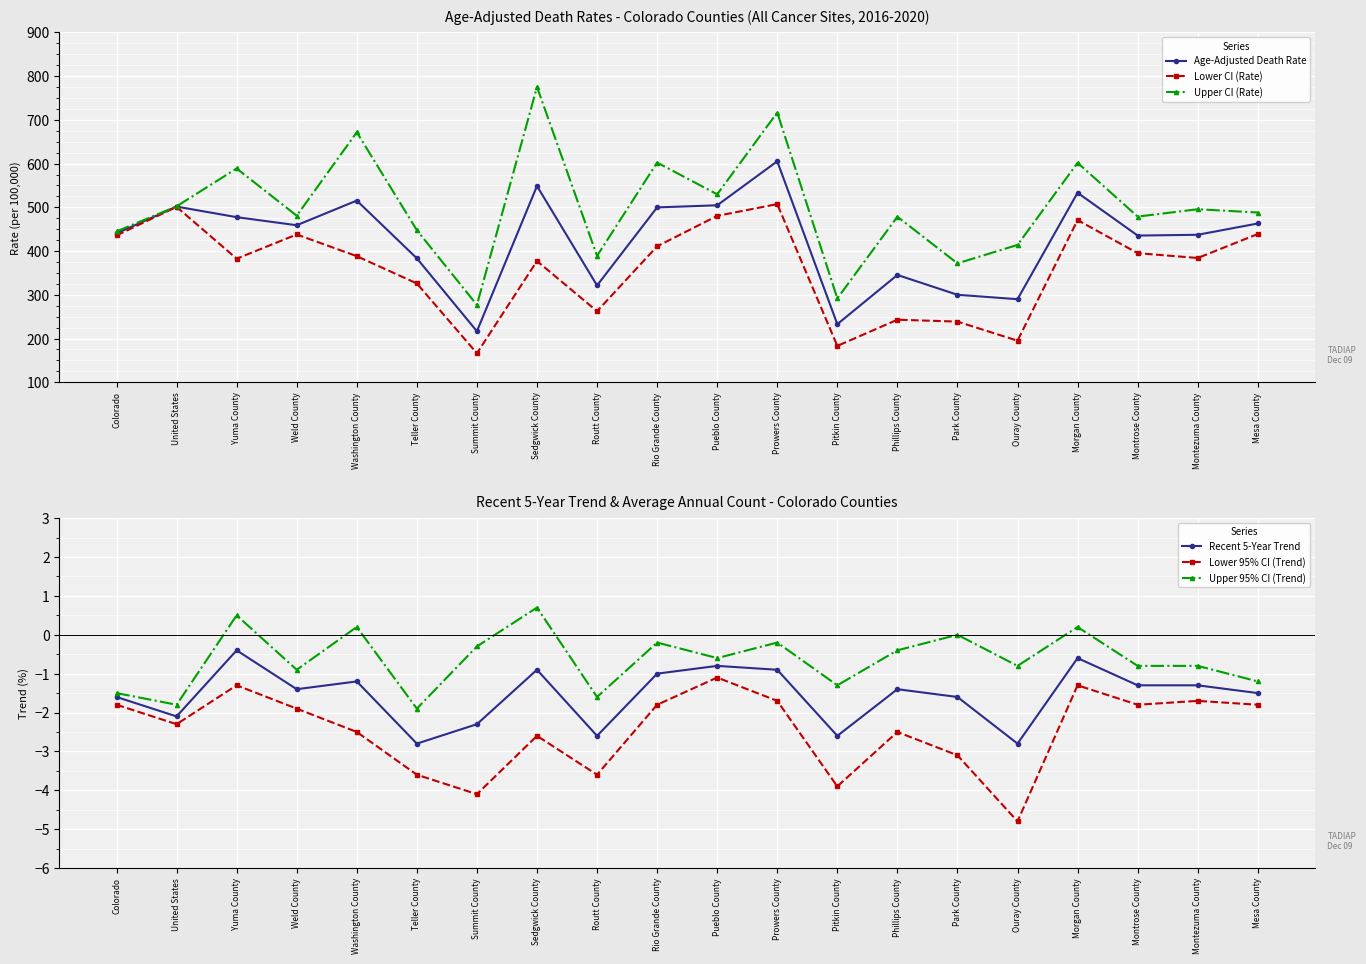

List the labels in order of Upper CI (Rate) value, smallest first.

Summit County, Pitkin County, Park County, Routt County, Ouray County, Colorado, Teller County, Phillips County, Montrose County, Weld County, Mesa County, Montezuma County, United States, Pueblo County, Yuma County, Morgan County, Rio Grande County, Washington County, Prowers County, Sedgwick County